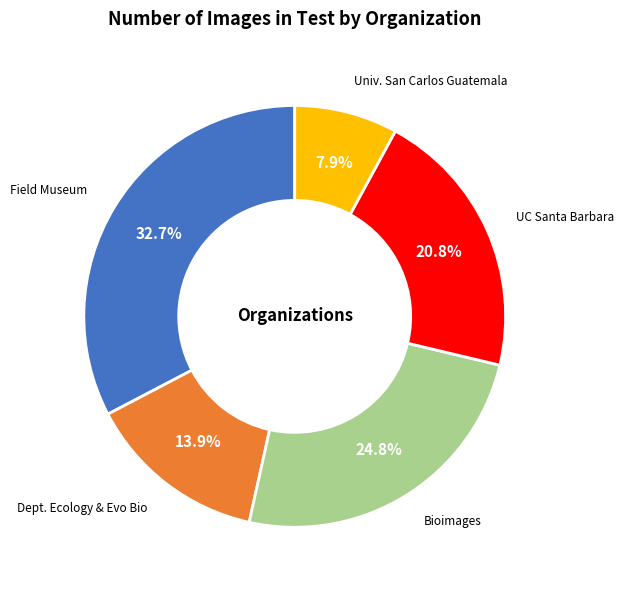

Is there any slice that represents more than half of the pie?

No